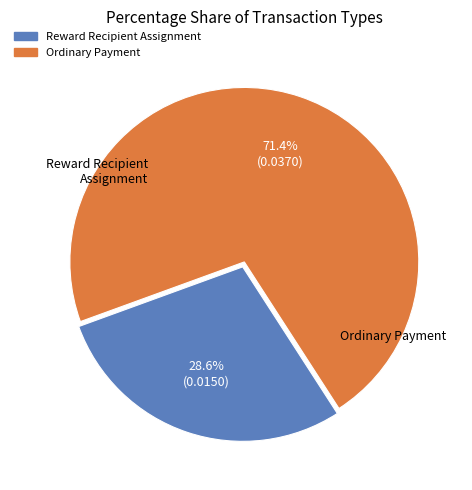

Which category has the smallest portion of the pie?

Reward Recipient Assignment